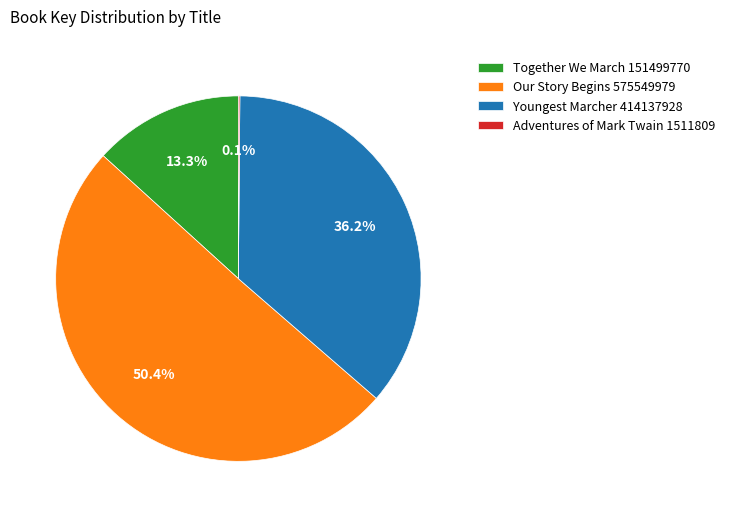

Between Our Story Begins 575549979 and Together We March 151499770, which is larger?

Our Story Begins 575549979